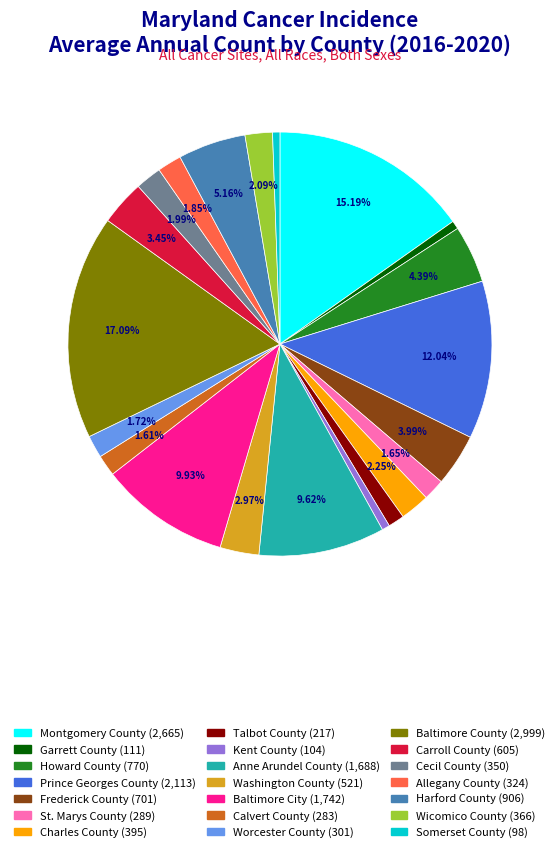

Combined, do Harford County and Wicomico County account for over 50%?

No